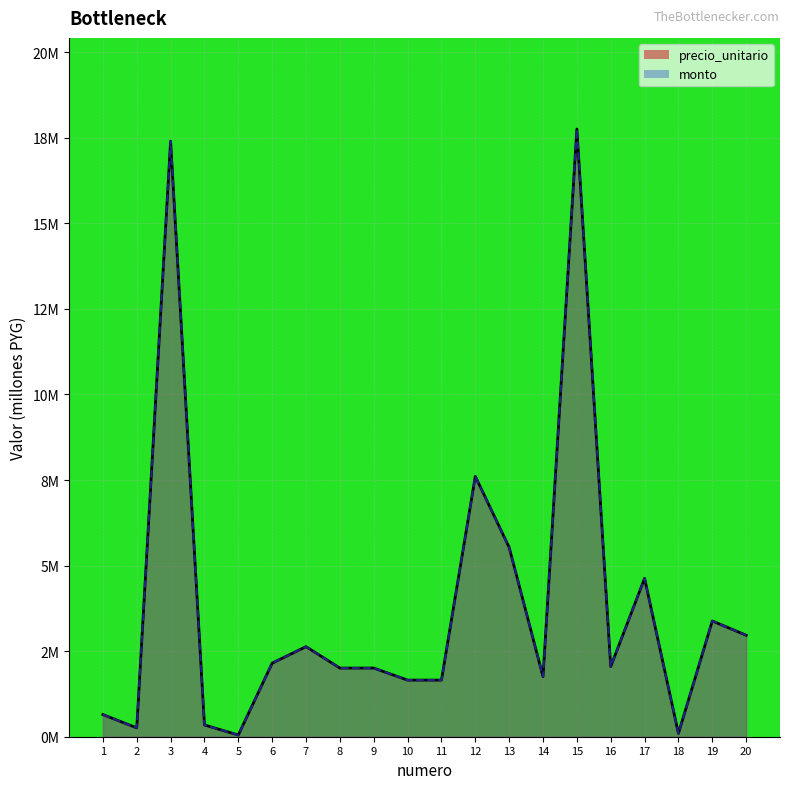

Which series has the largest total across all categories?

precio_unitario